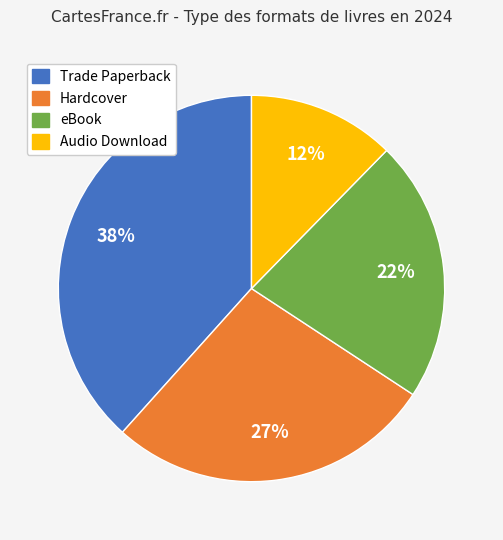

To the nearest percent, what is the difference between the largest and smallest slice percentages?

26%